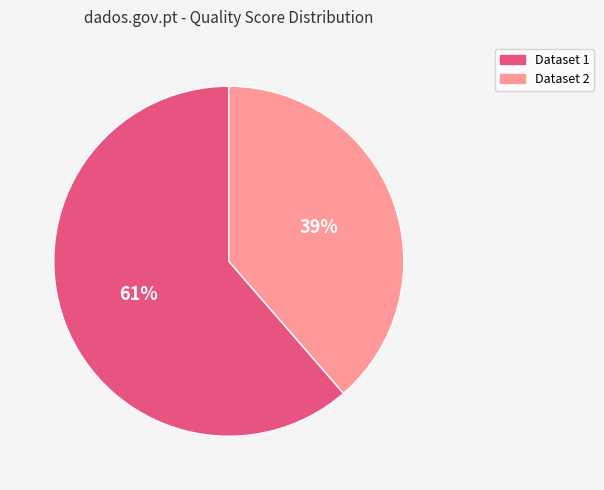

Rank the categories by value from lowest to highest.

Dataset 2, Dataset 1